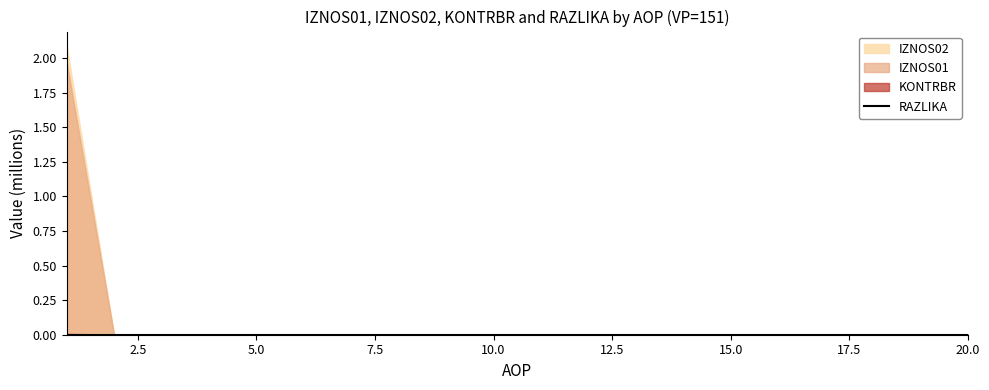

What is the label of the 1st point from the right?

20.0